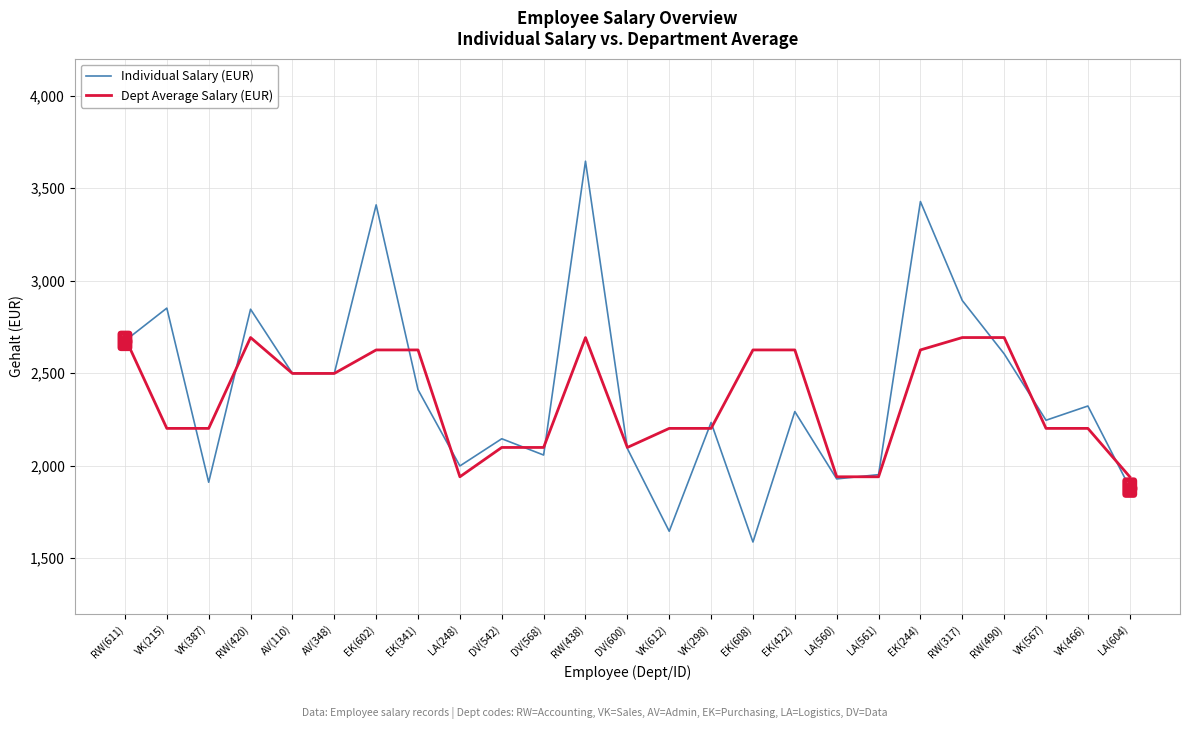

What is the minimum value shown in the chart?

1588.0